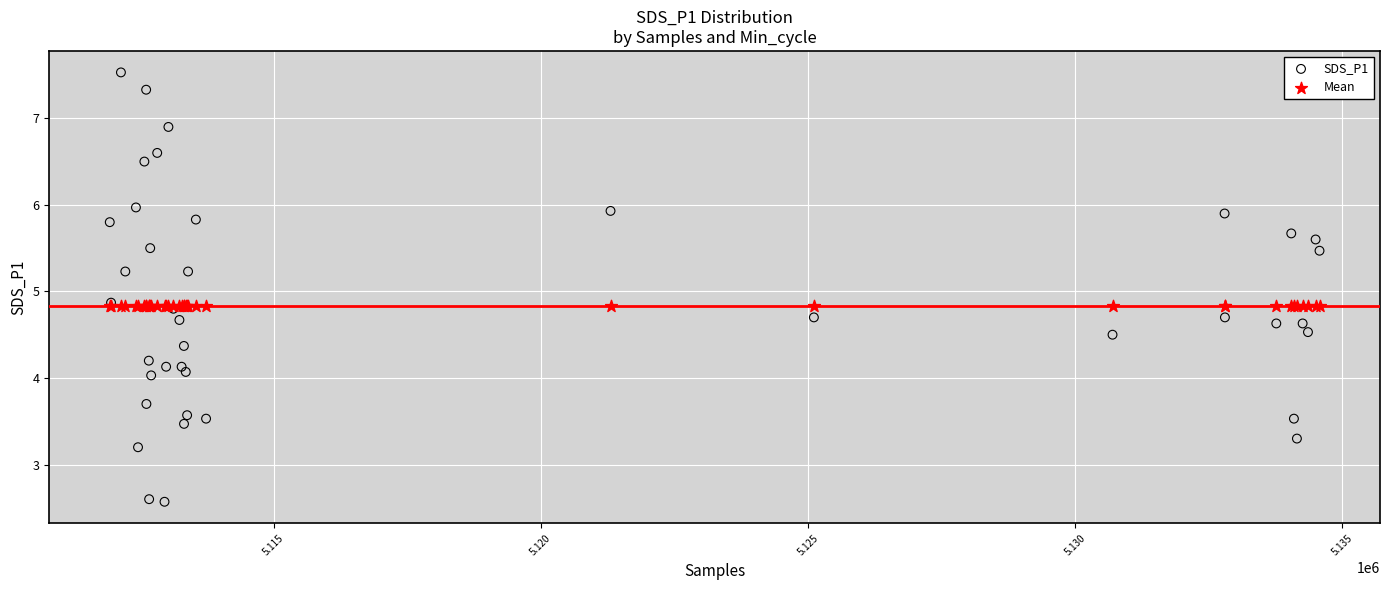

Which series contains the highest Y value?

SDS_P1